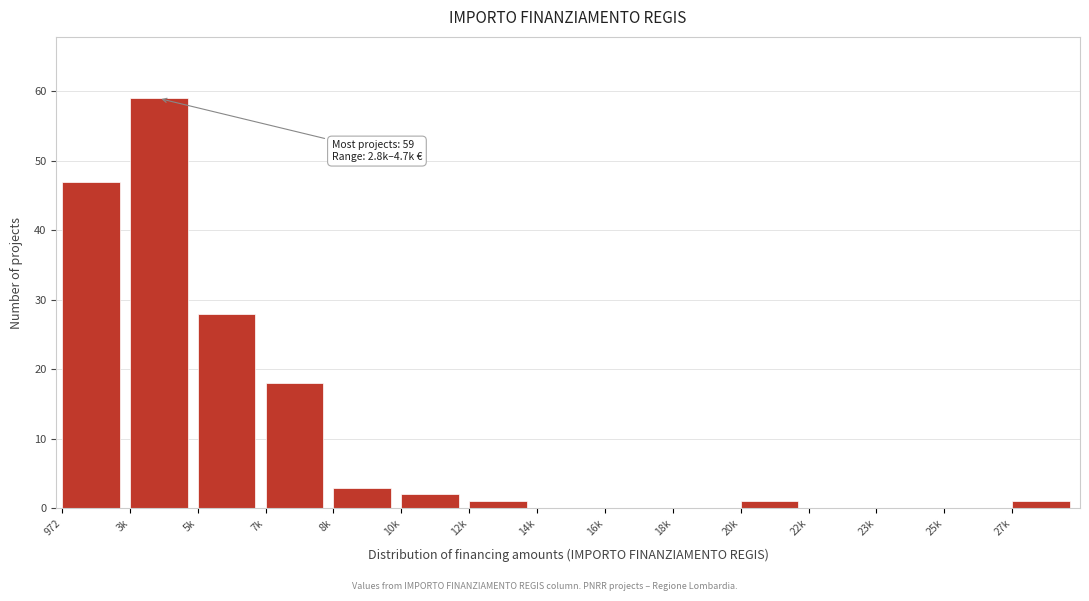

Reading left to right, extract all data points from this chart.

972=47	3k=59	5k=28	7k=18	8k=3	10k=2	12k=1	14k=0	16k=0	18k=0	20k=1	22k=0	23k=0	25k=0	27k=1